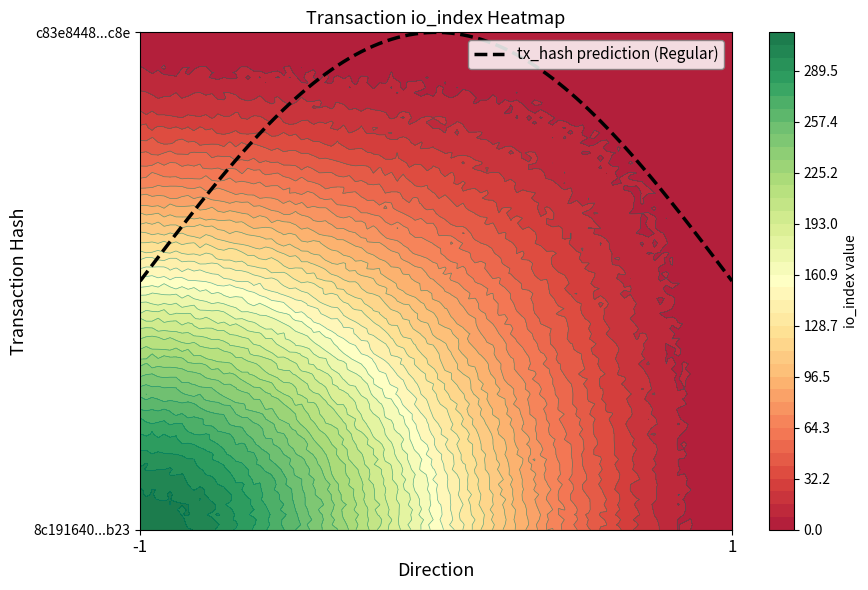

Is the value of c83e84484c28ee7278ff9566bf1be8b8976bf8c at 1 greater than the value of 8c191640684b49a0878c1358dc0bd3dbedd5b23 at -1?

No